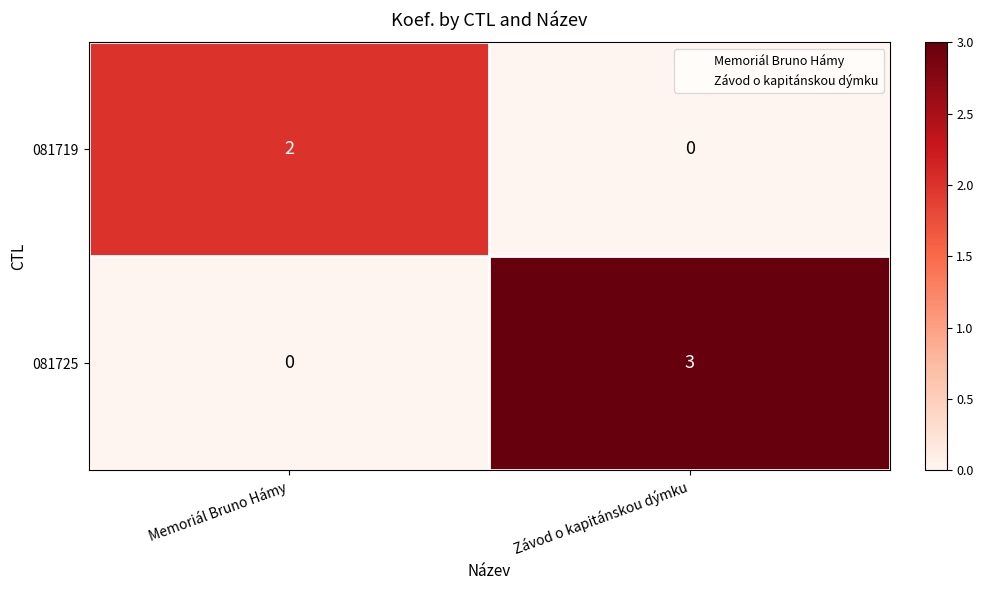

Which series has the largest total across all categories?

081725